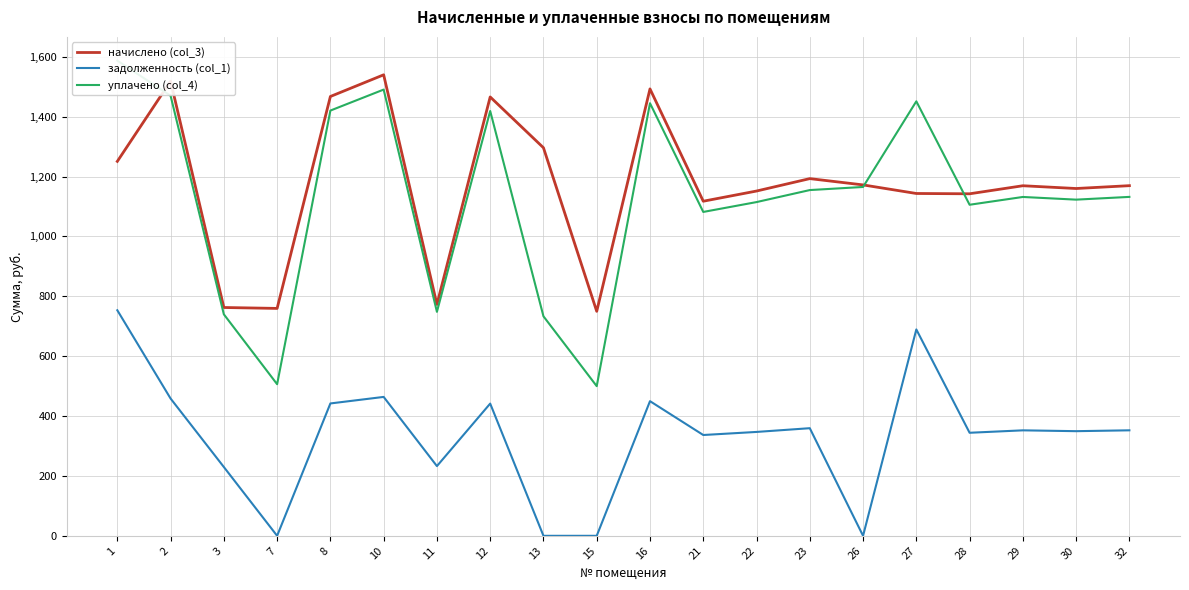

What is the greatest value displayed?

1587.0